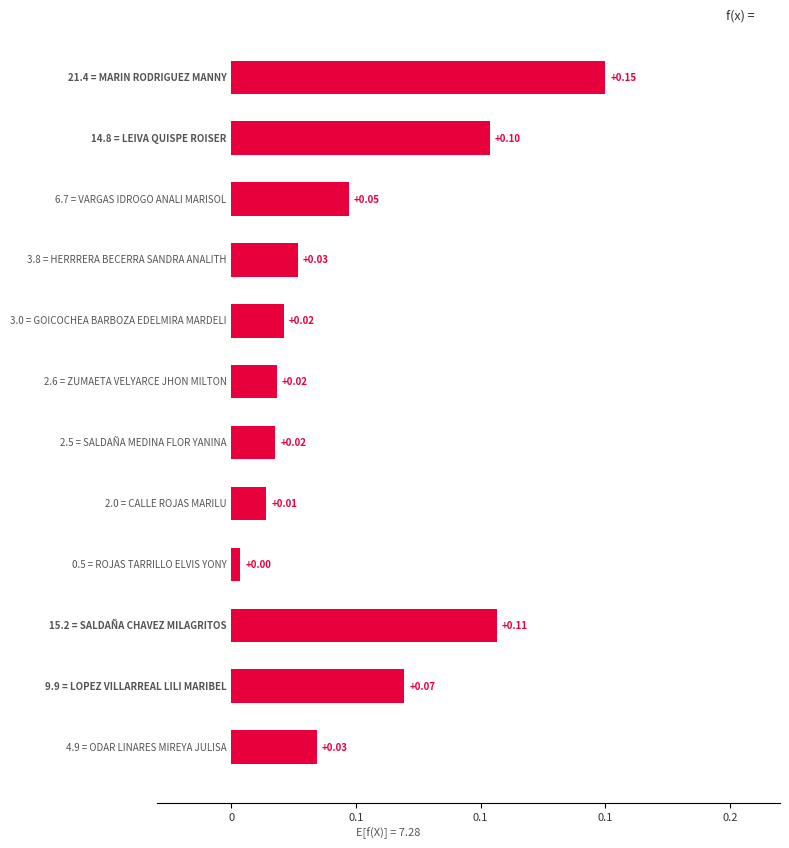

Are the bars horizontal?

Yes